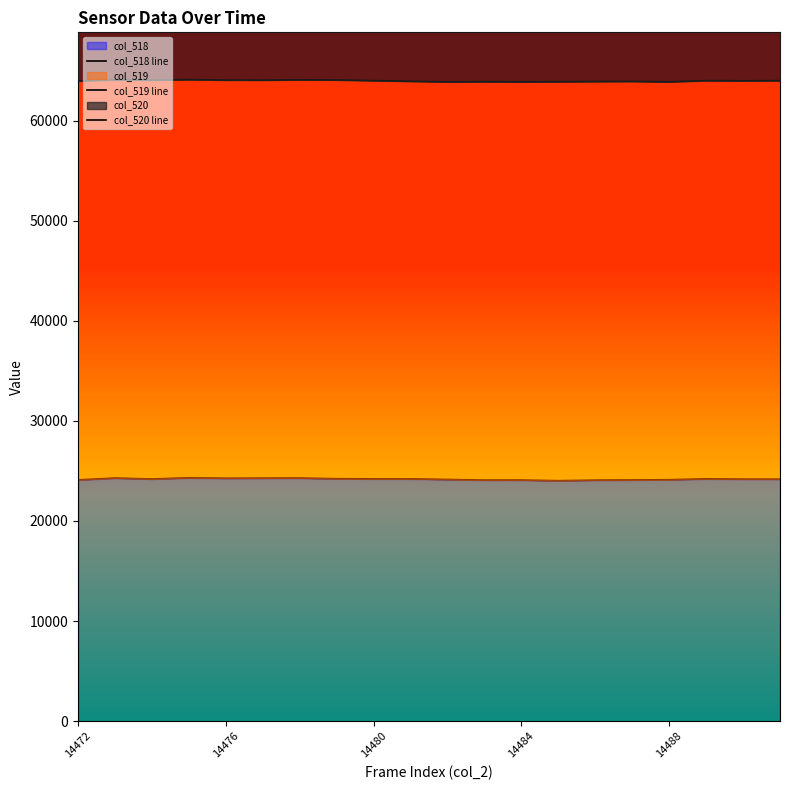

What is the highest value of the col_518 series?

24308